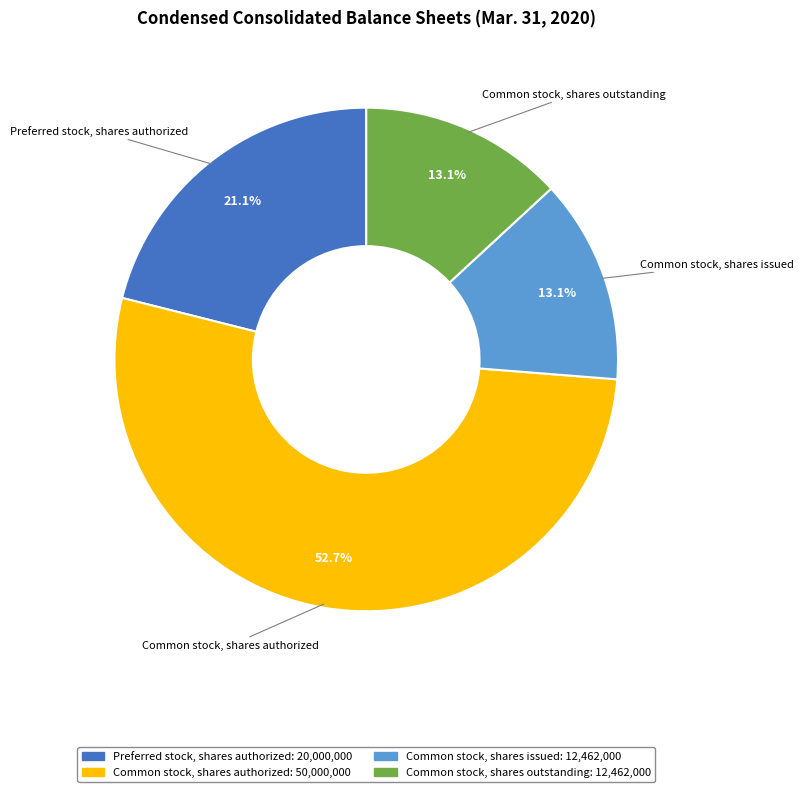

How many slices are in this pie chart?

4